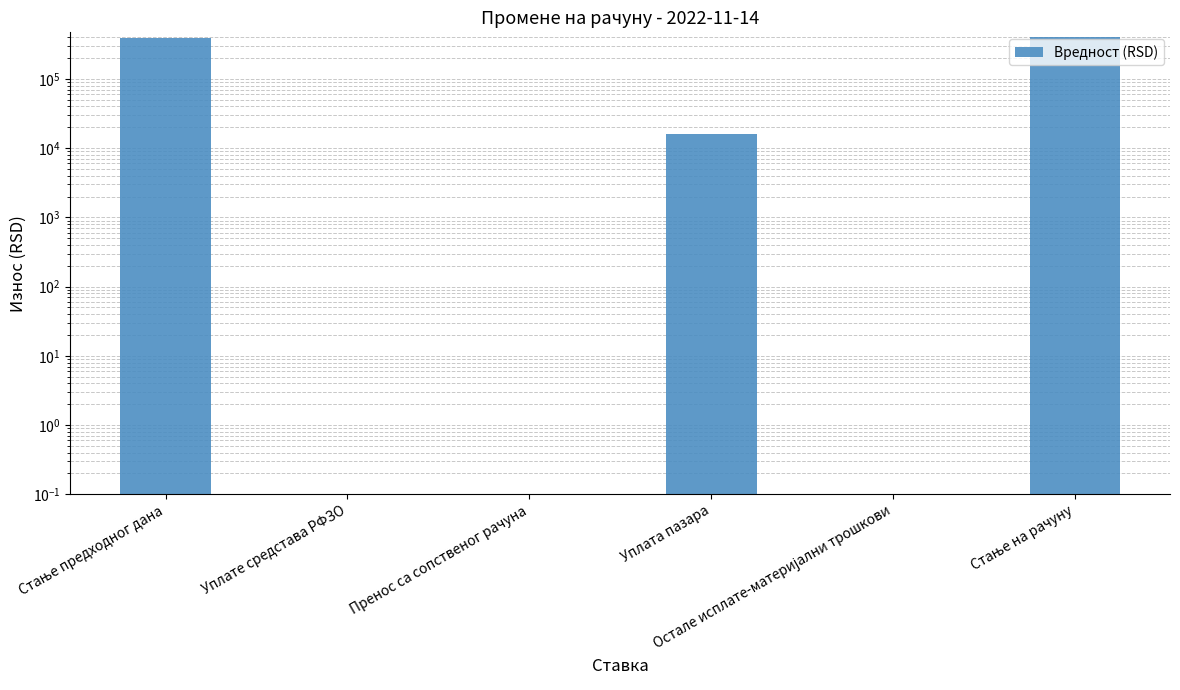

Where is the data nearest to the value 200536?

Уплата пазара